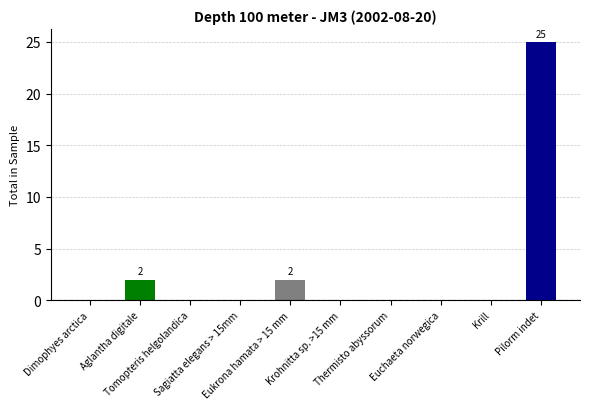

What is the maximum value shown in the chart?

25